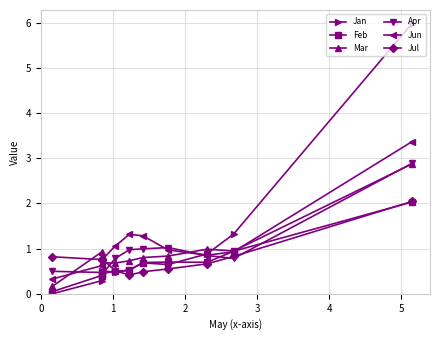

What is the value of the Apr point at the 4th from the left?

0.8